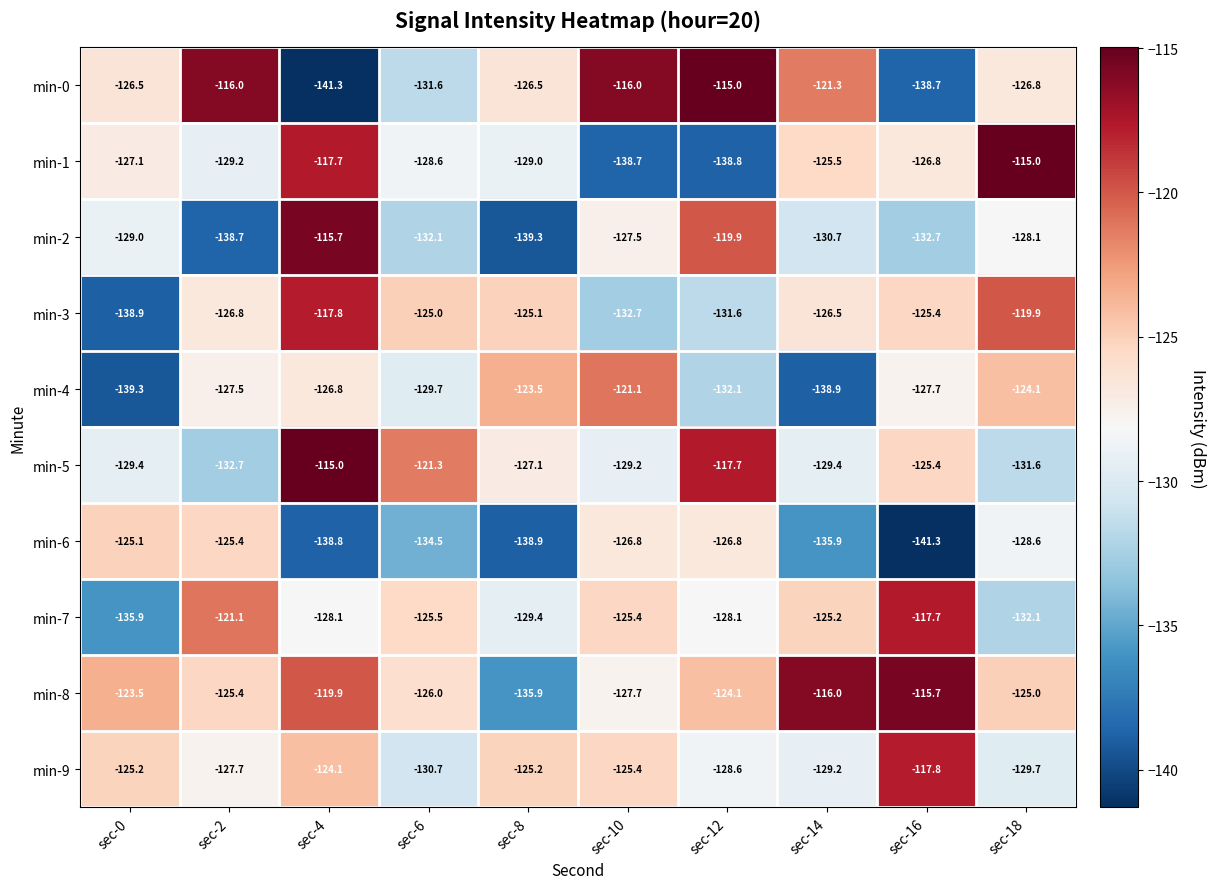

What is the spread (max minus min) of values at sec-0?

15.8